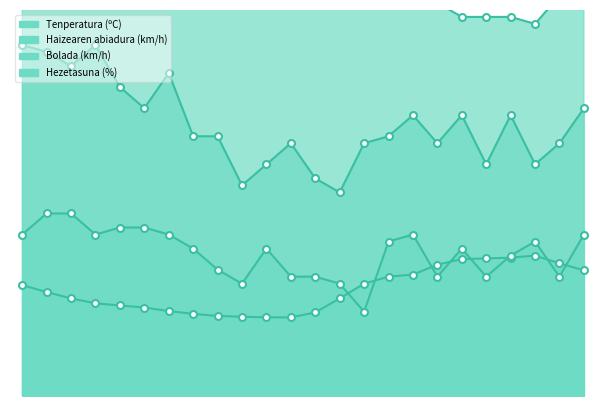

Is it true that Bolada (km/h) equals 65.3 at 09/06 21:00?

False